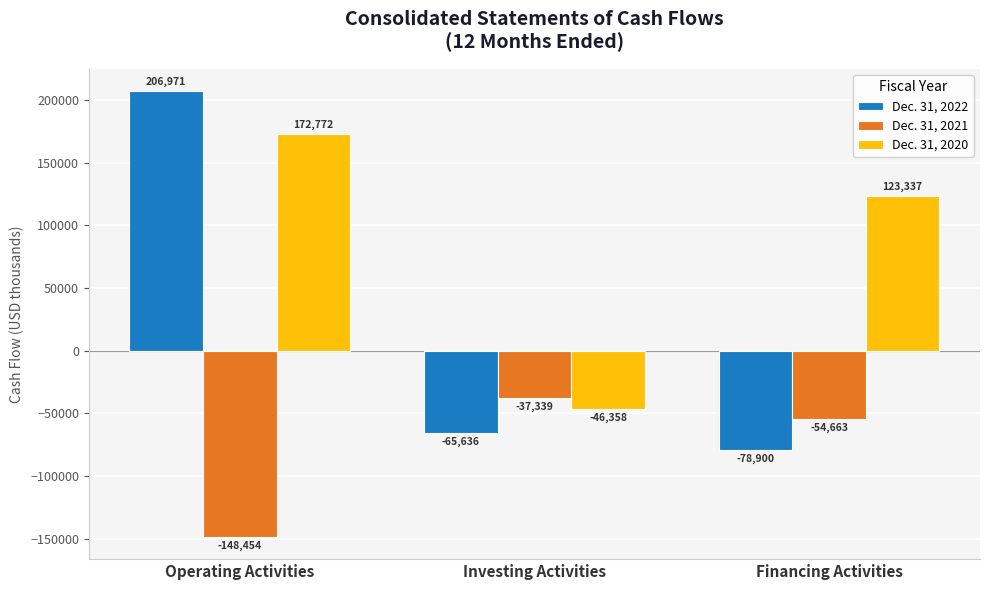

Reading left to right, list all the values displayed in this chart.

Dec. 31, 2022: Operating Activities=206971	Investing Activities=-65636	Financing Activities=-78900
Dec. 31, 2021: Operating Activities=-148454	Investing Activities=-37339	Financing Activities=-54663
Dec. 31, 2020: Operating Activities=172772	Investing Activities=-46358	Financing Activities=123337